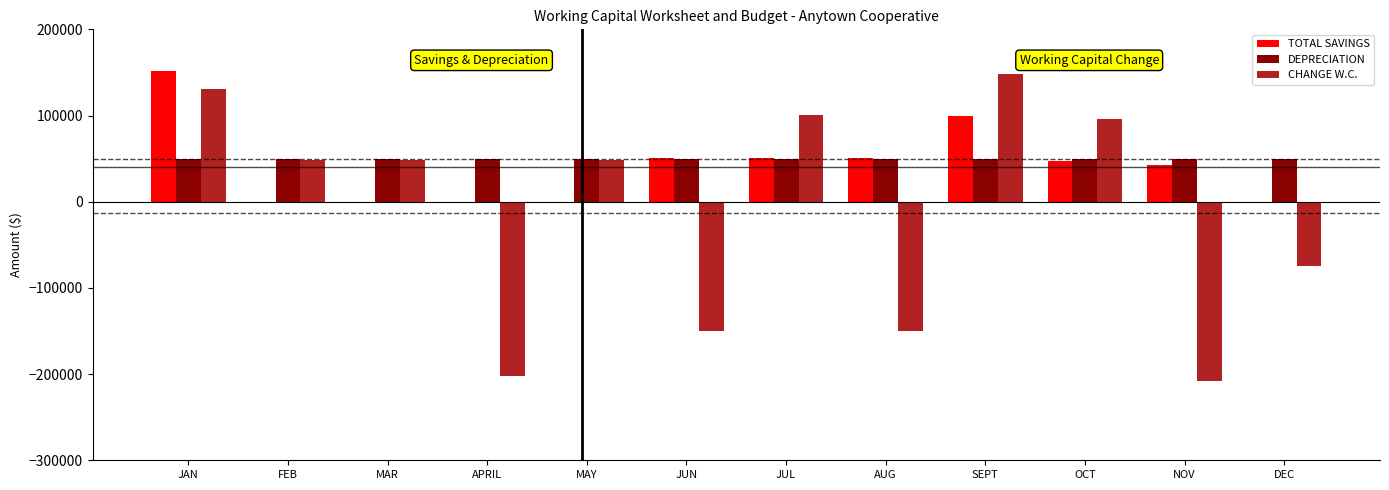

What is the difference between the maximum and minimum values in the TOTAL SAVINGS series?

151191.8